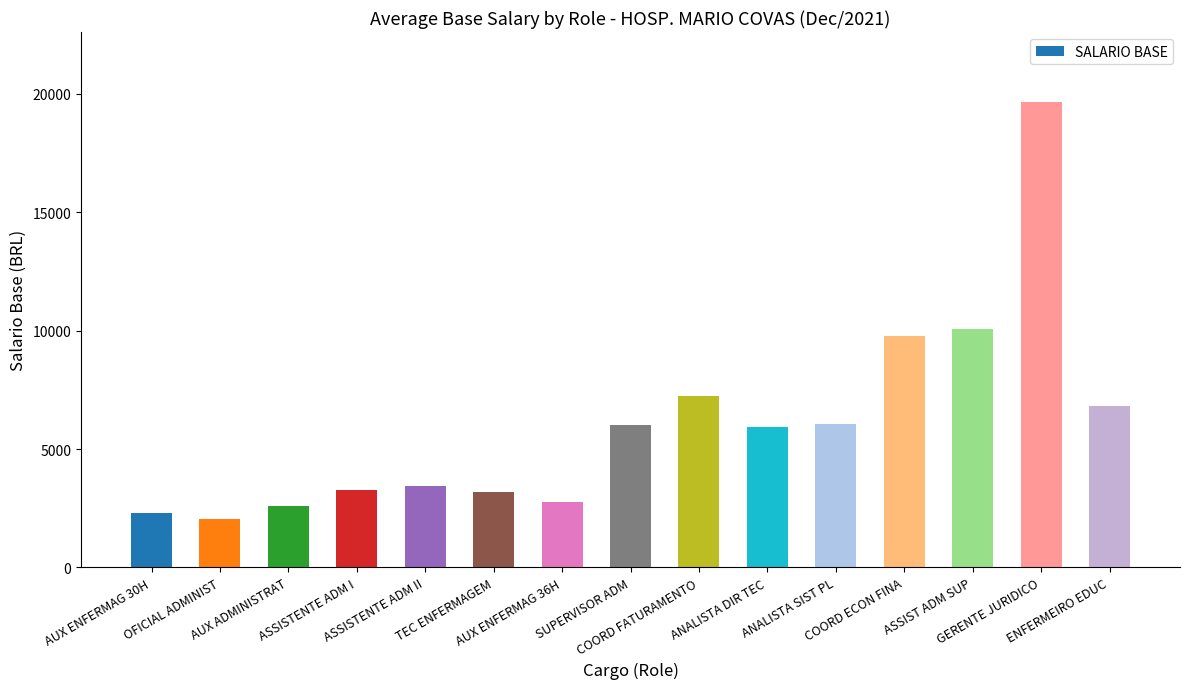

What is the ratio of the value at AUX ENFERMAG 36H to the value at ASSIST ADM SUP?

0.3